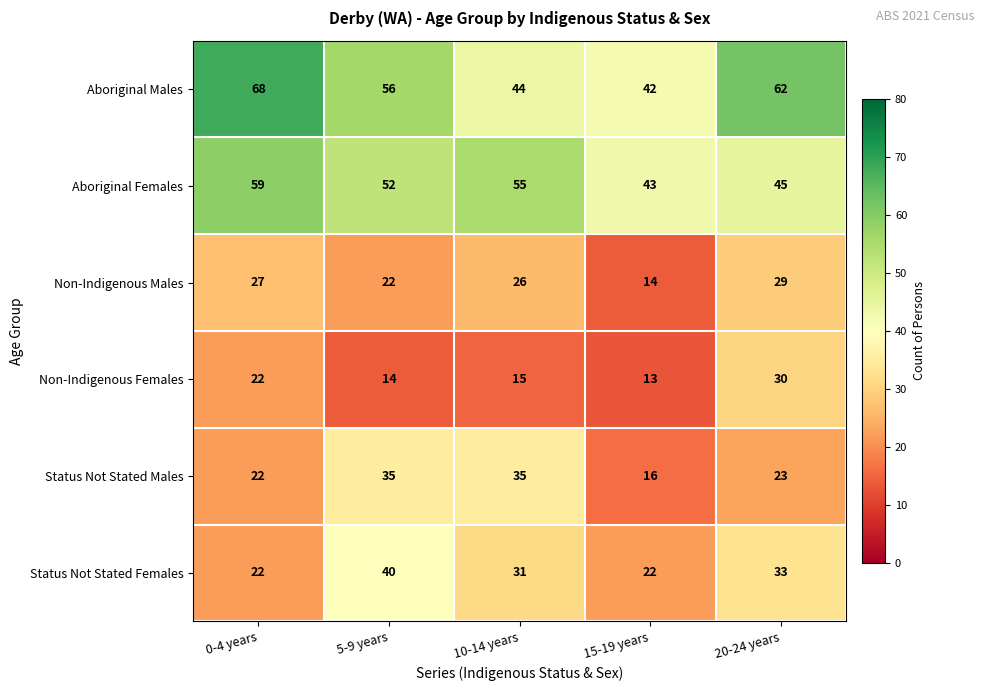

The Aboriginal Males series shows 23 at 10-14 years. True or false?

False